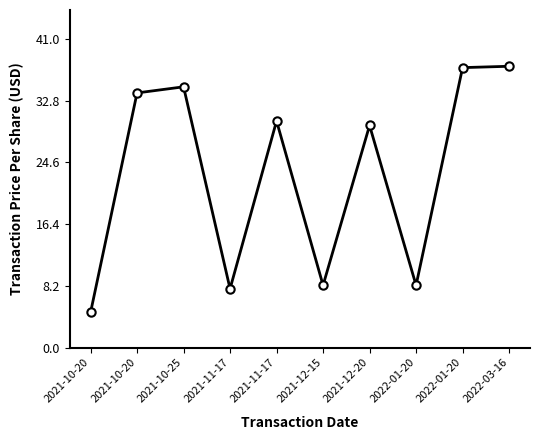

Reading right to left, transcribe all the data shown in this chart.

2022-03-16=37.4	2022-01-20=37.2	2022-01-20=8.3	2021-12-20=29.5	2021-12-15=8.3	2021-11-17=30.1	2021-11-17=7.8	2021-10-25=34.6	2021-10-20=33.8	2021-10-20=4.7